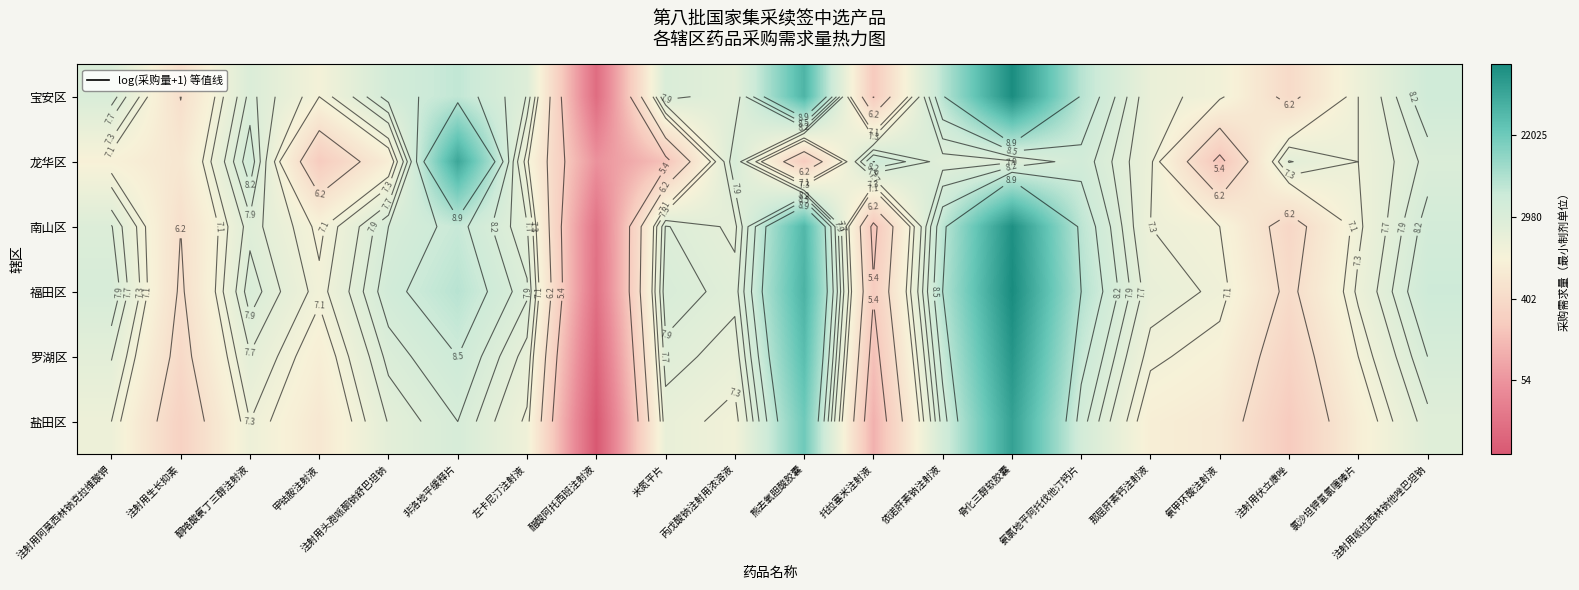

What is the spread (max minus min) of values at 酮咯酸氨丁三醇注射液?

1.0